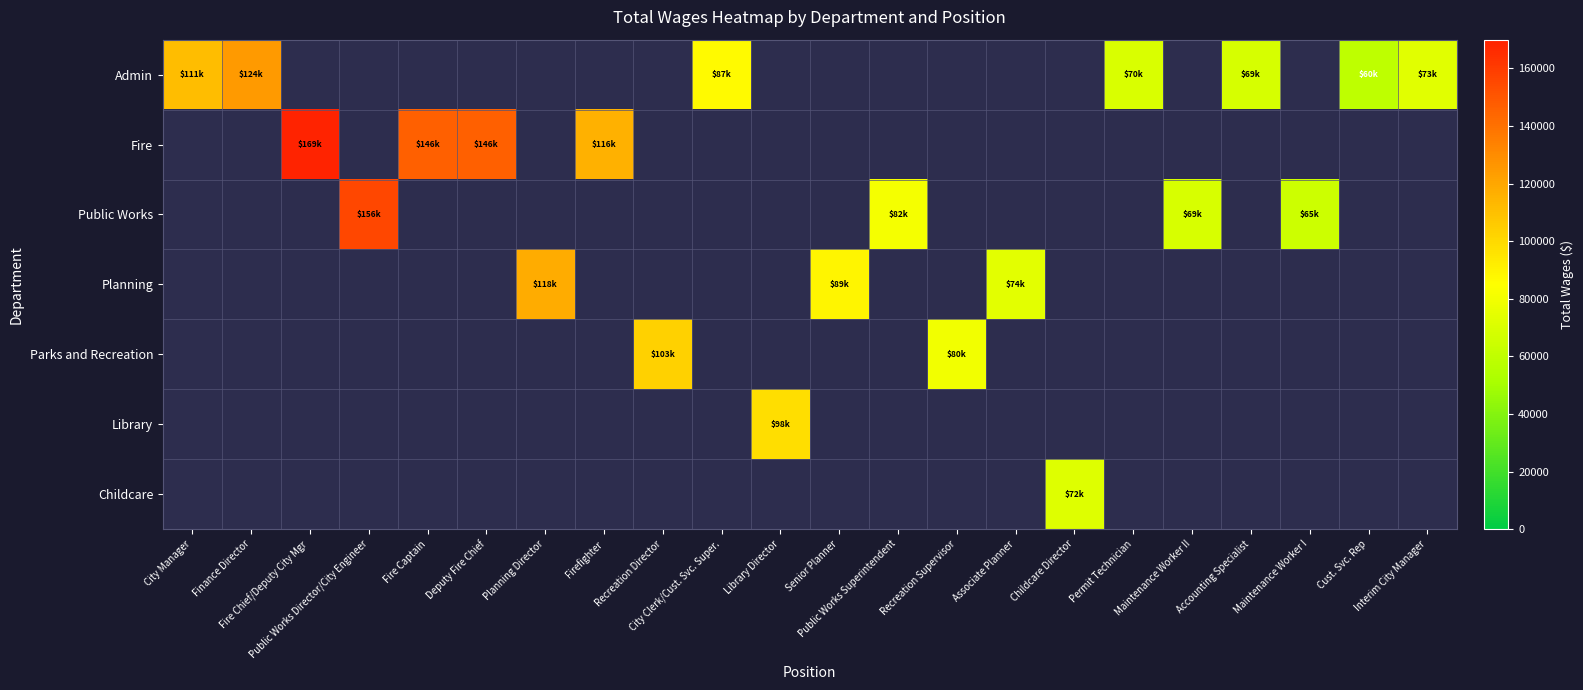

At Planning Director, list the series in order from largest to smallest.

Admin, Fire, Public Works, Planning, Parks and Recreation, Library, Childcare